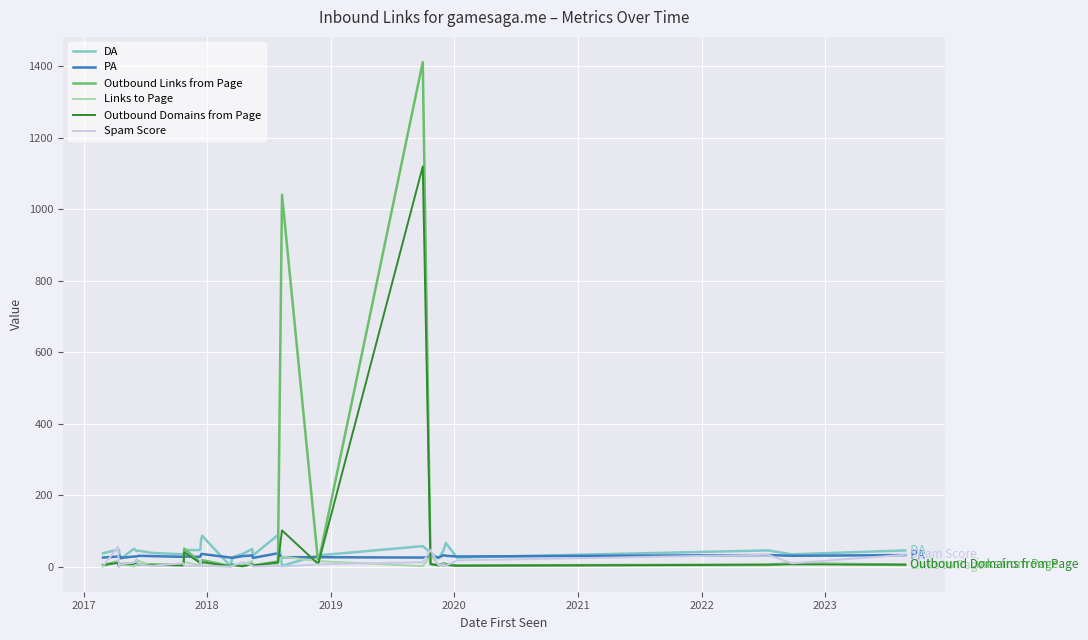

Which series has the widest spread of values?

Outbound Links from Page